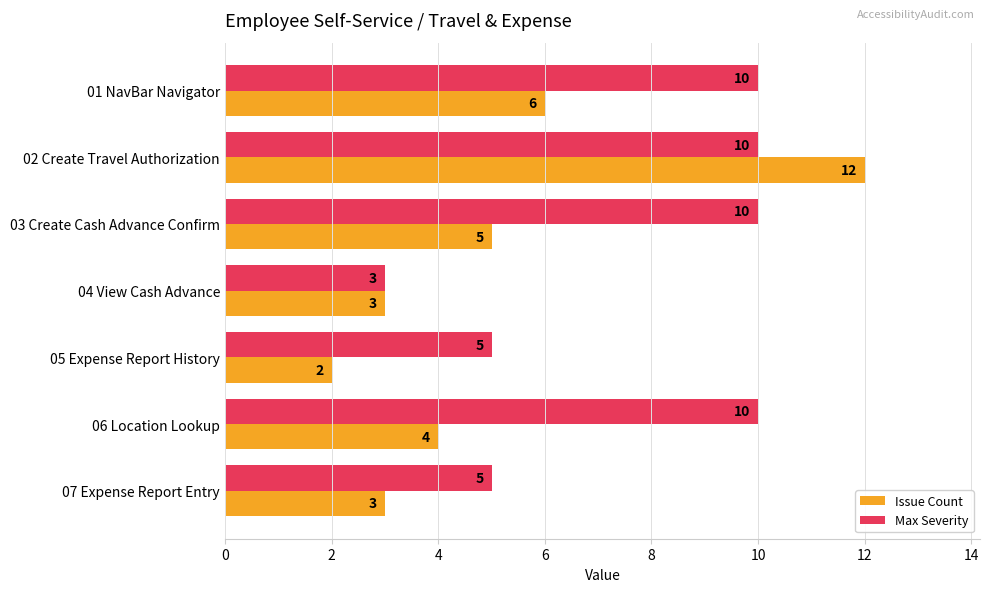

The value of Issue Count at 01 NavBar Navigator is 9. True or false?

False